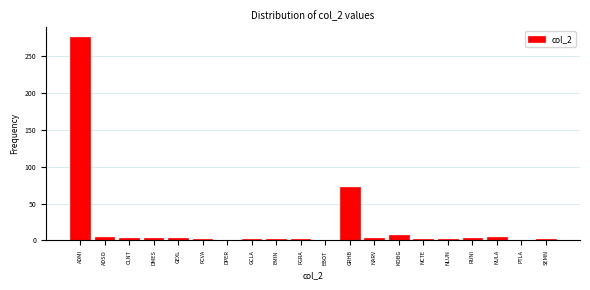

At which label is the value closest to 138?

GRHB